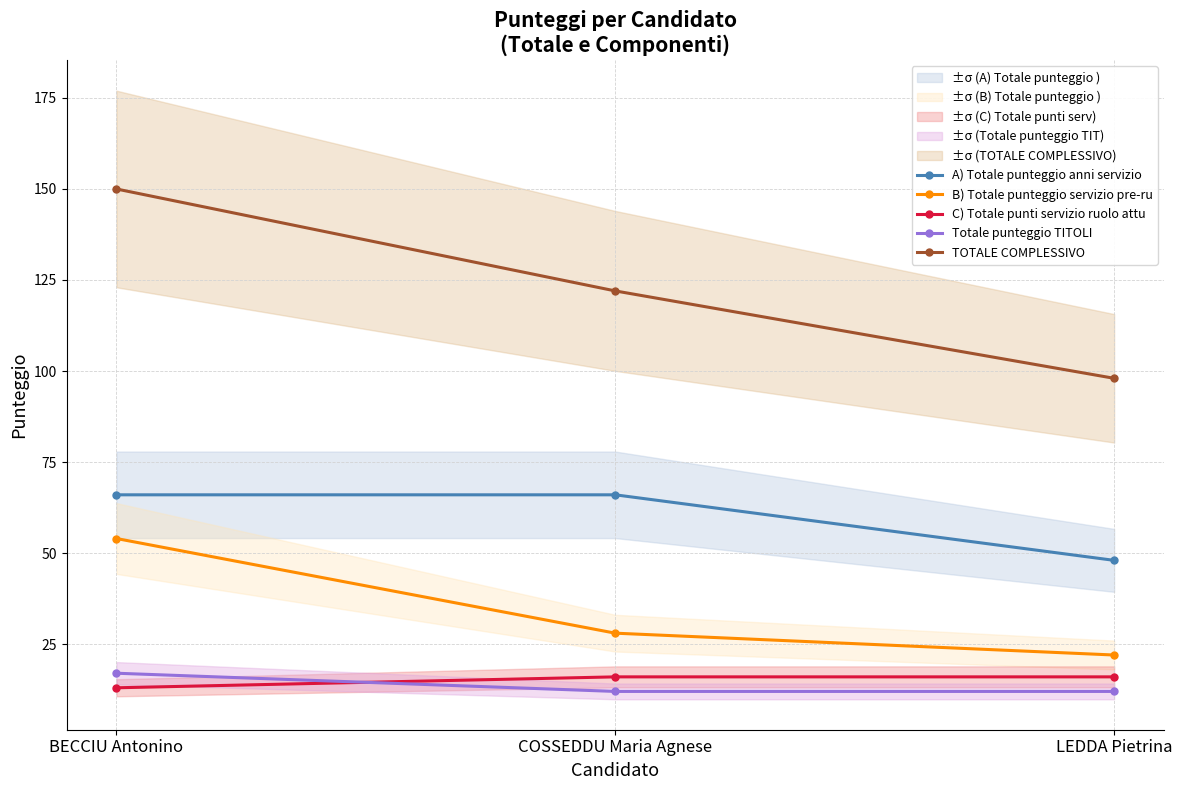

What is the minimum value shown in the chart?

12